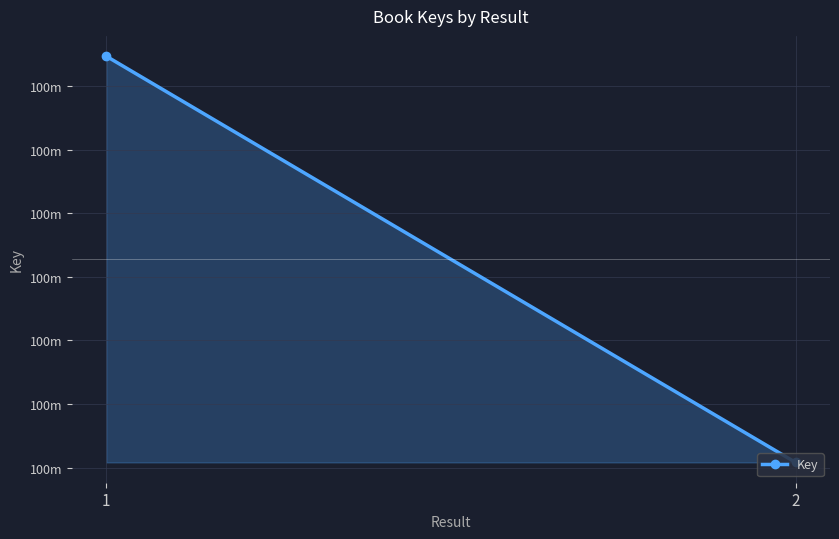

At which label is the value closest to 100430637?

2